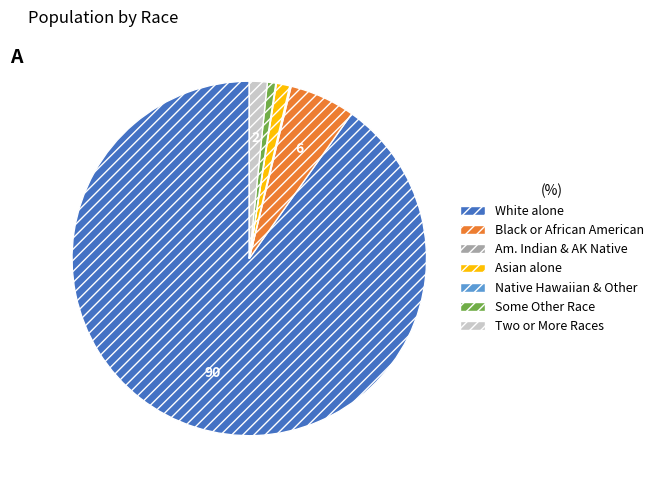

How many slices are in this pie chart?

7